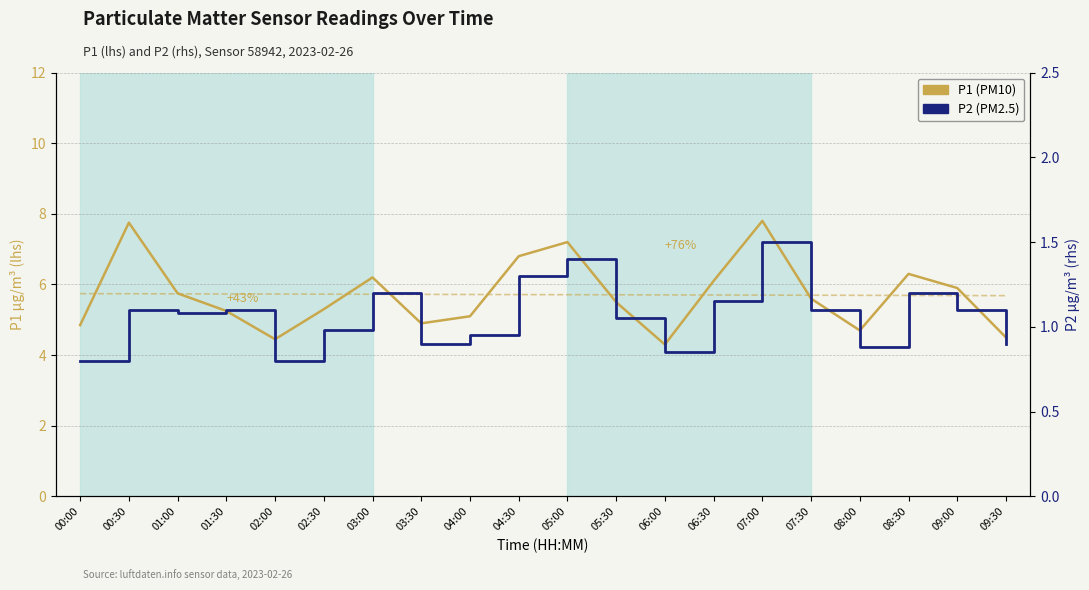

How many categories are shown in the chart?

20